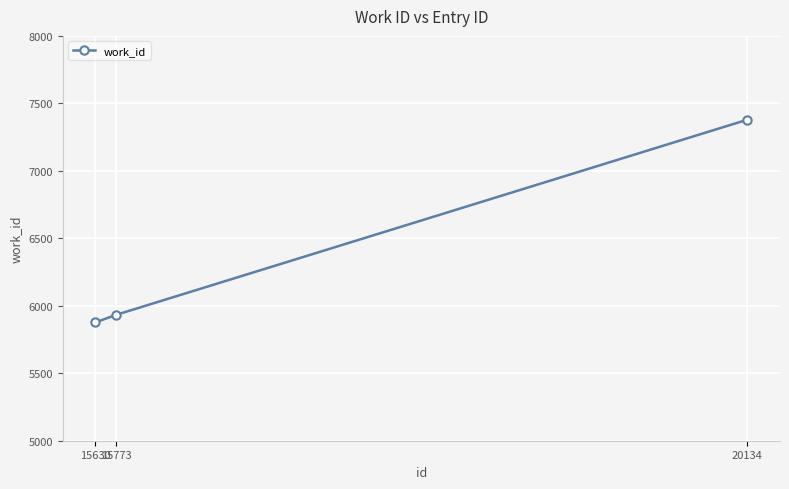

Is it true that the value at 20134 is 1679?

False